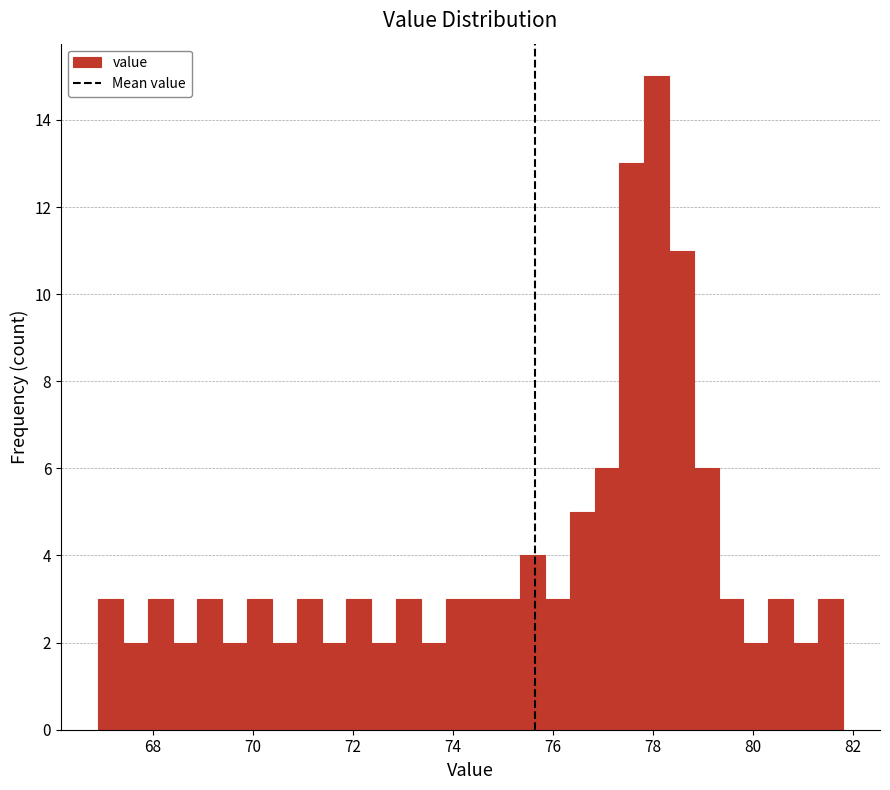

Read against the x-axis, roughly where is the centre of the tallest bar?

78.0